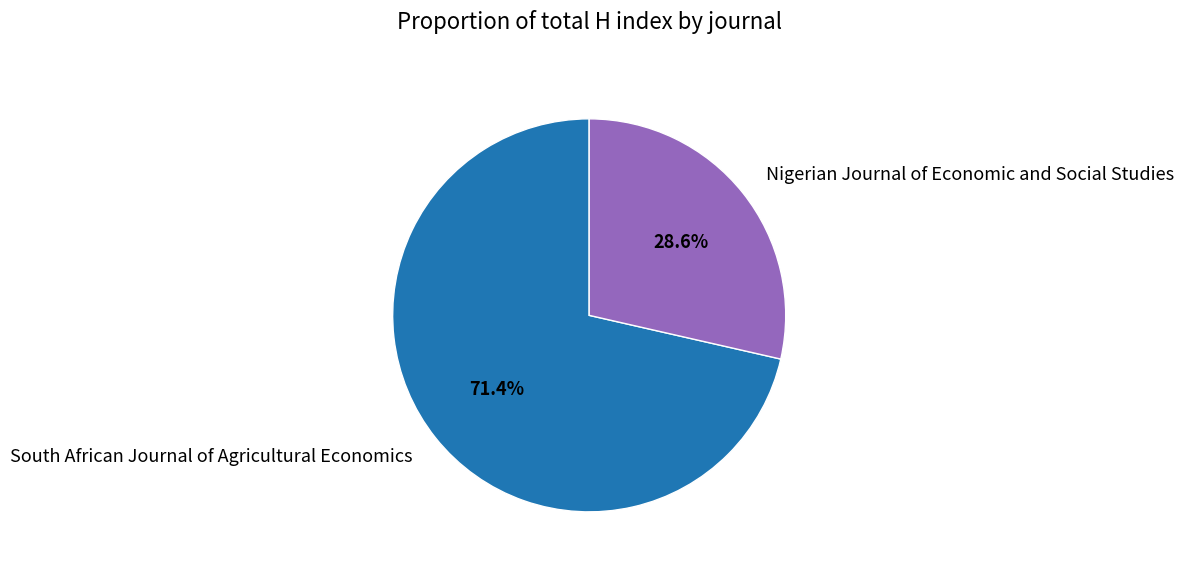

To the nearest percent, what percentage of the pie is Nigerian Journal of Economic and Social Studies?

29%